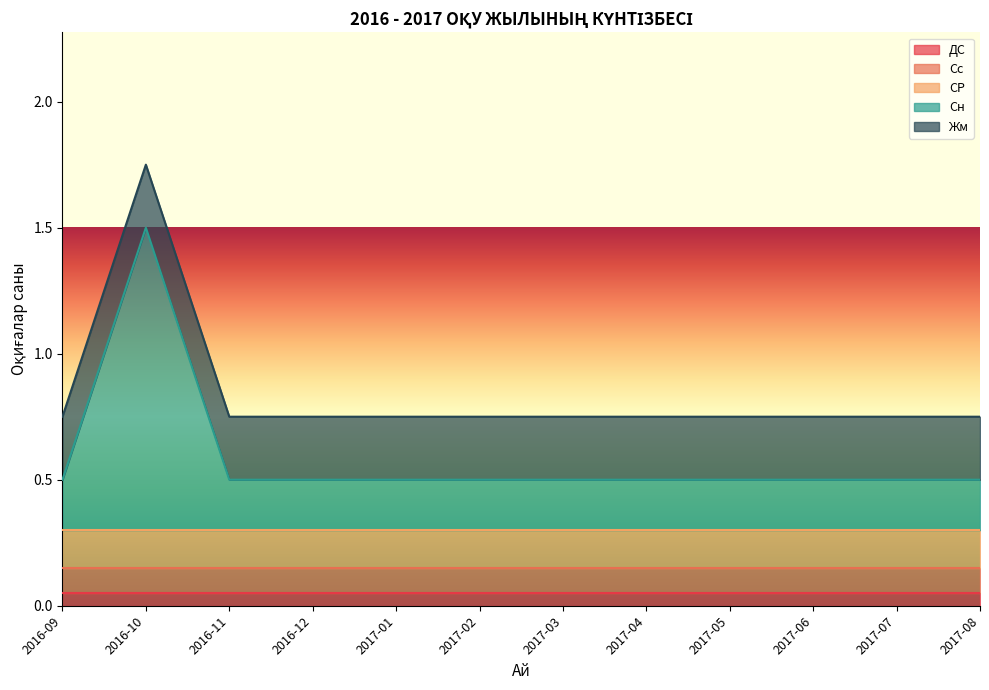

At which category is the sum across all series the highest?

2016-10